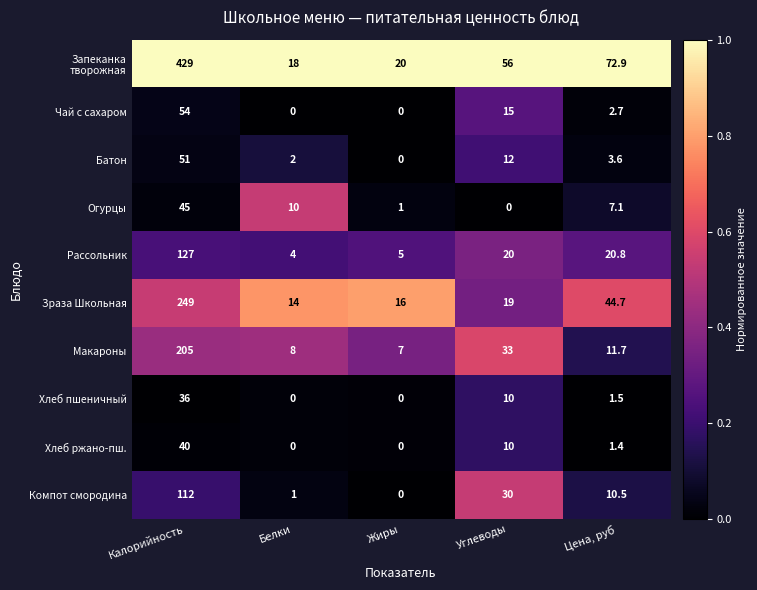

At which category is the sum across all series the highest?

Калорийность